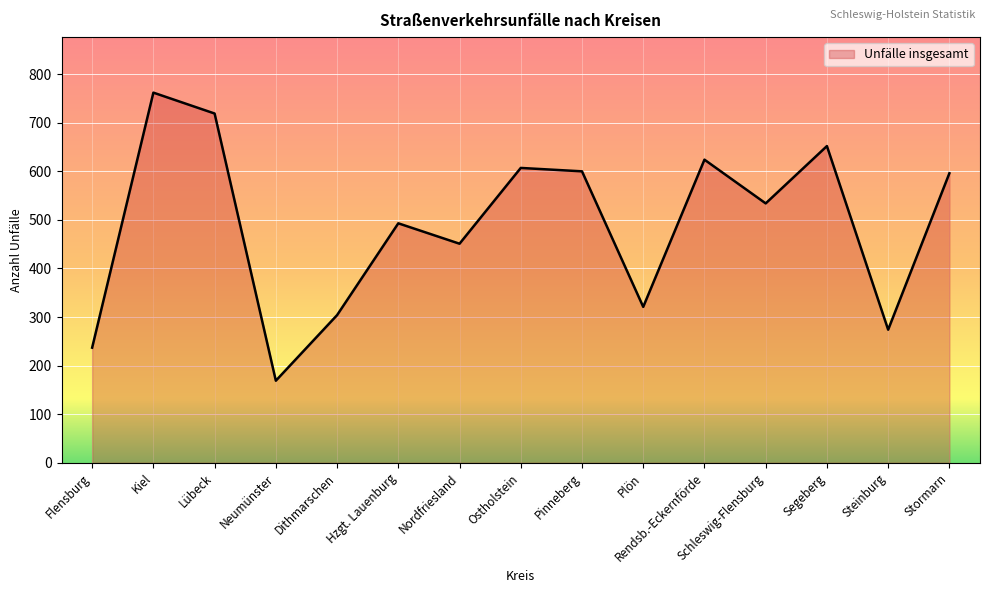

What is the maximum value shown in the chart?

762